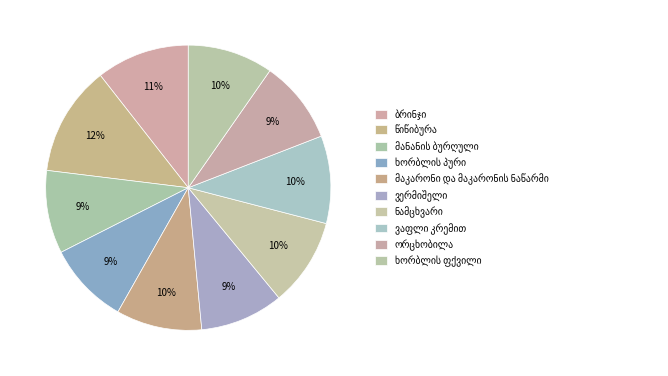

Count the number of slices in the pie.

10